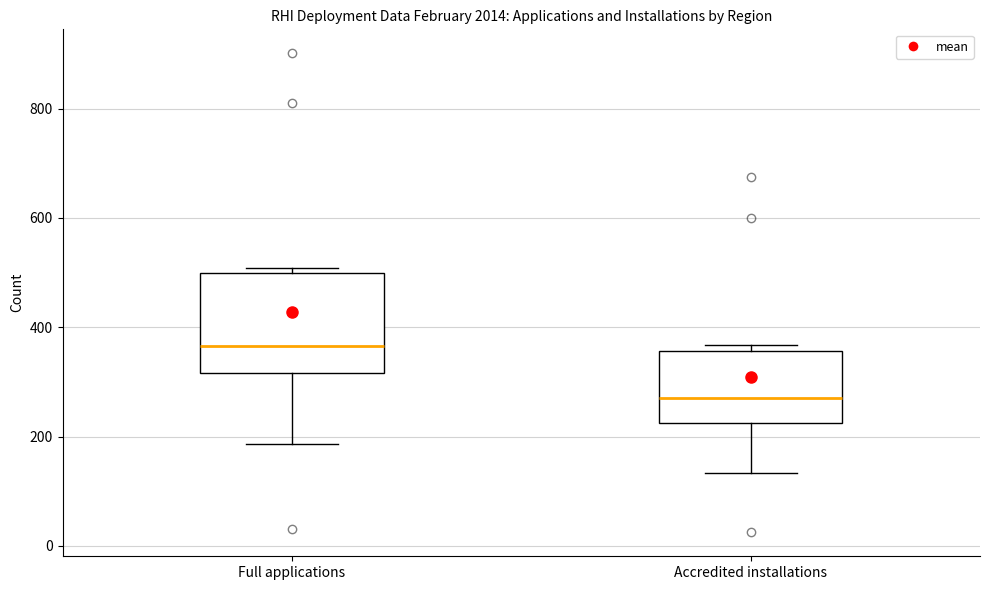

Which box's median line is the lowest?

Accredited installations